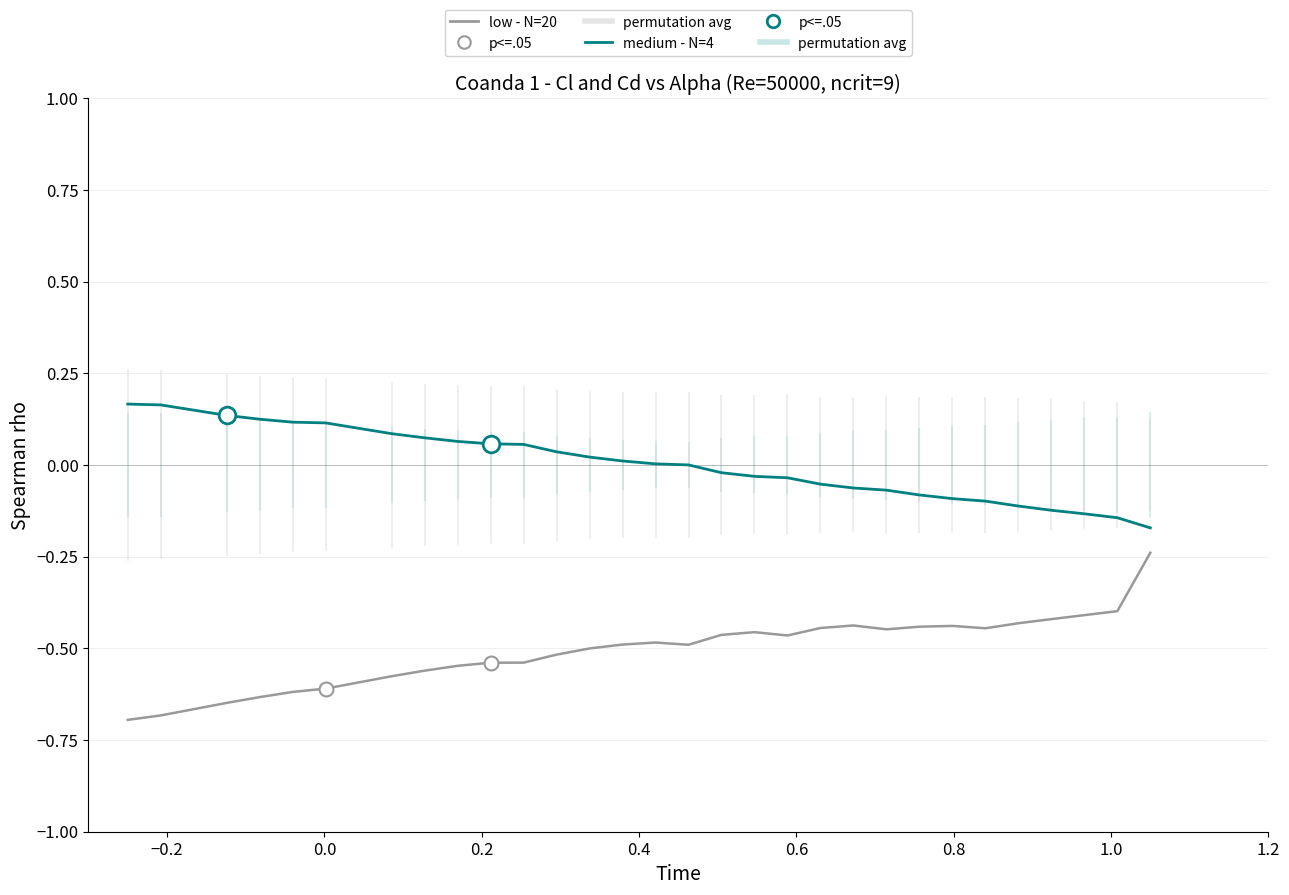

List the series in order of their peak value, lowest first.

low - N=20, medium - N=4